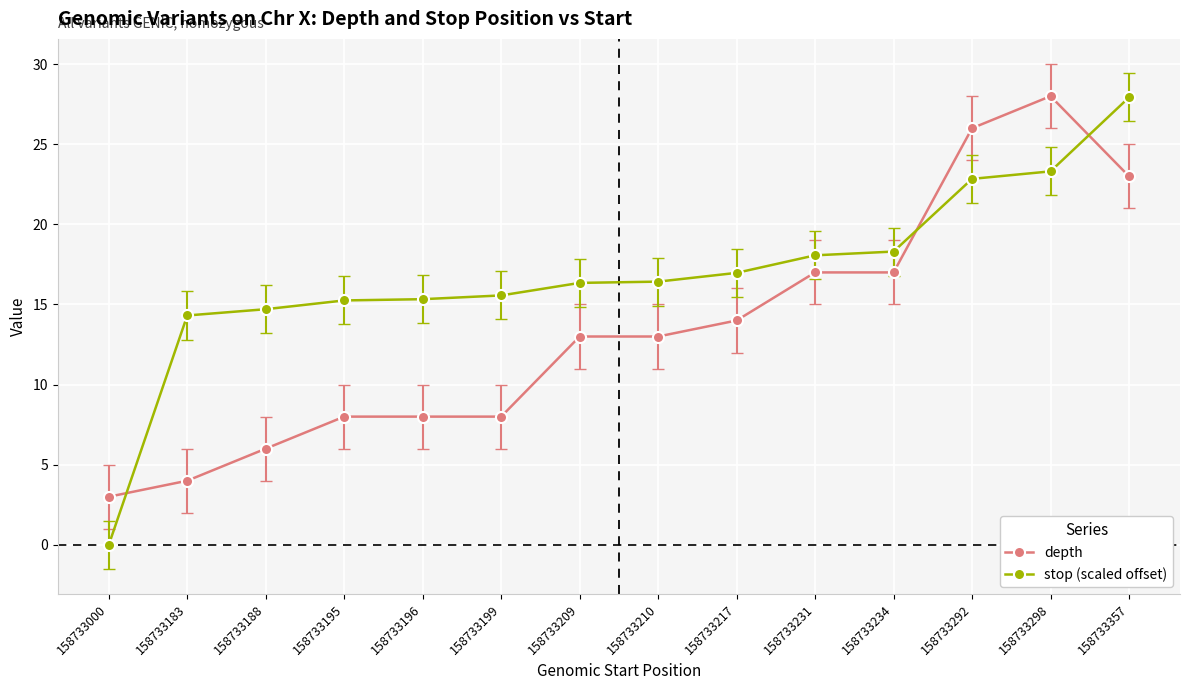

Count the number of data series in this chart.

2